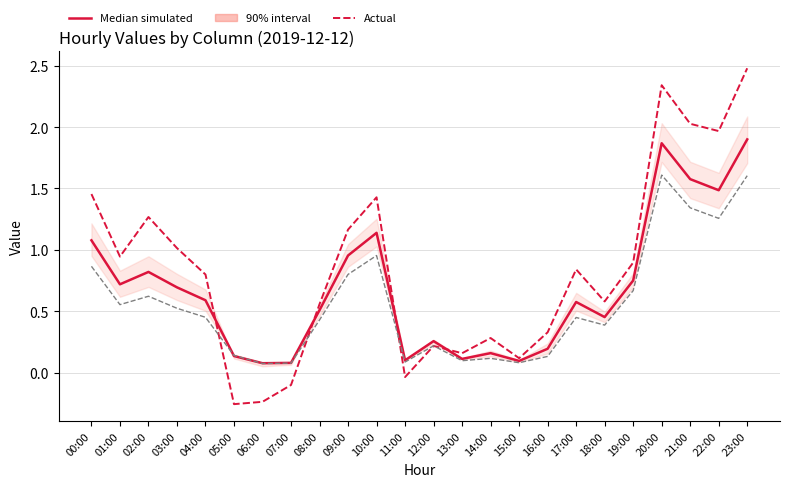

Is the value of Actual (col_9) at 08:00 greater than the value of Actual (col_4) at 10:00?

No